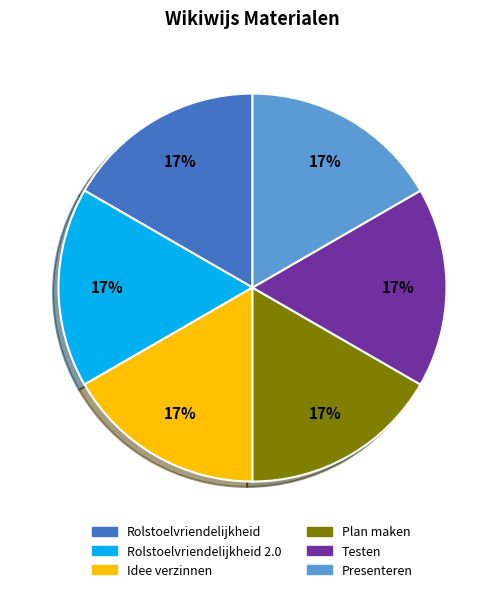

To the nearest percent, what is the combined percentage of Presenteren and Plan maken?

33%